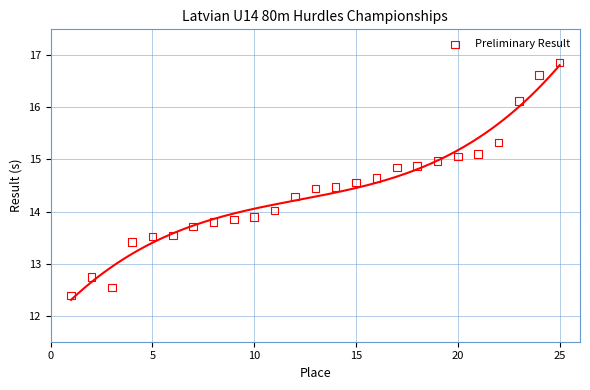

What is the range of X values (max minus min)?

24.0